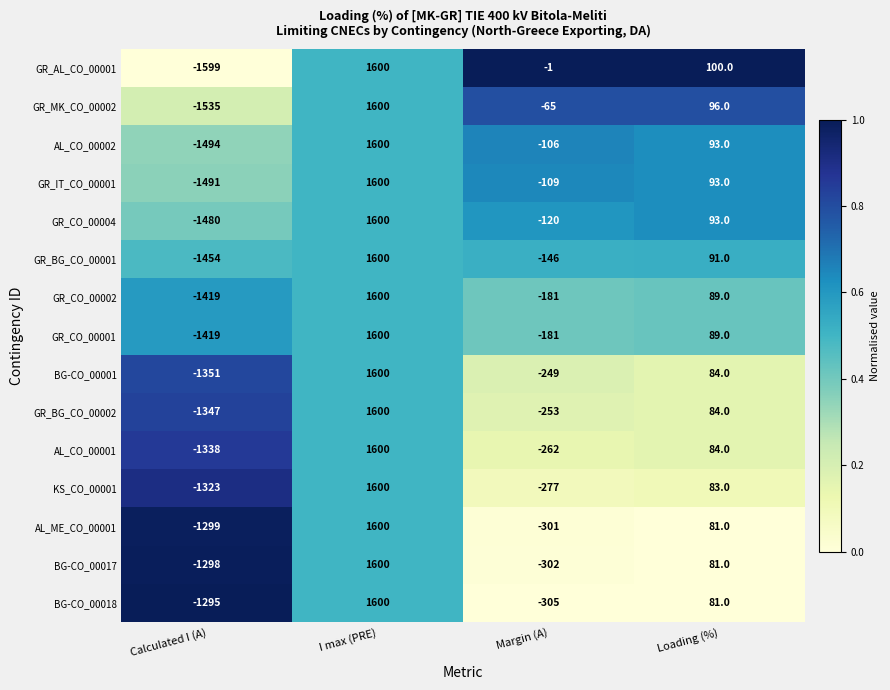

Is it true that GR_MK_CO_00002 equals 1600 at I max (PRE)?

True